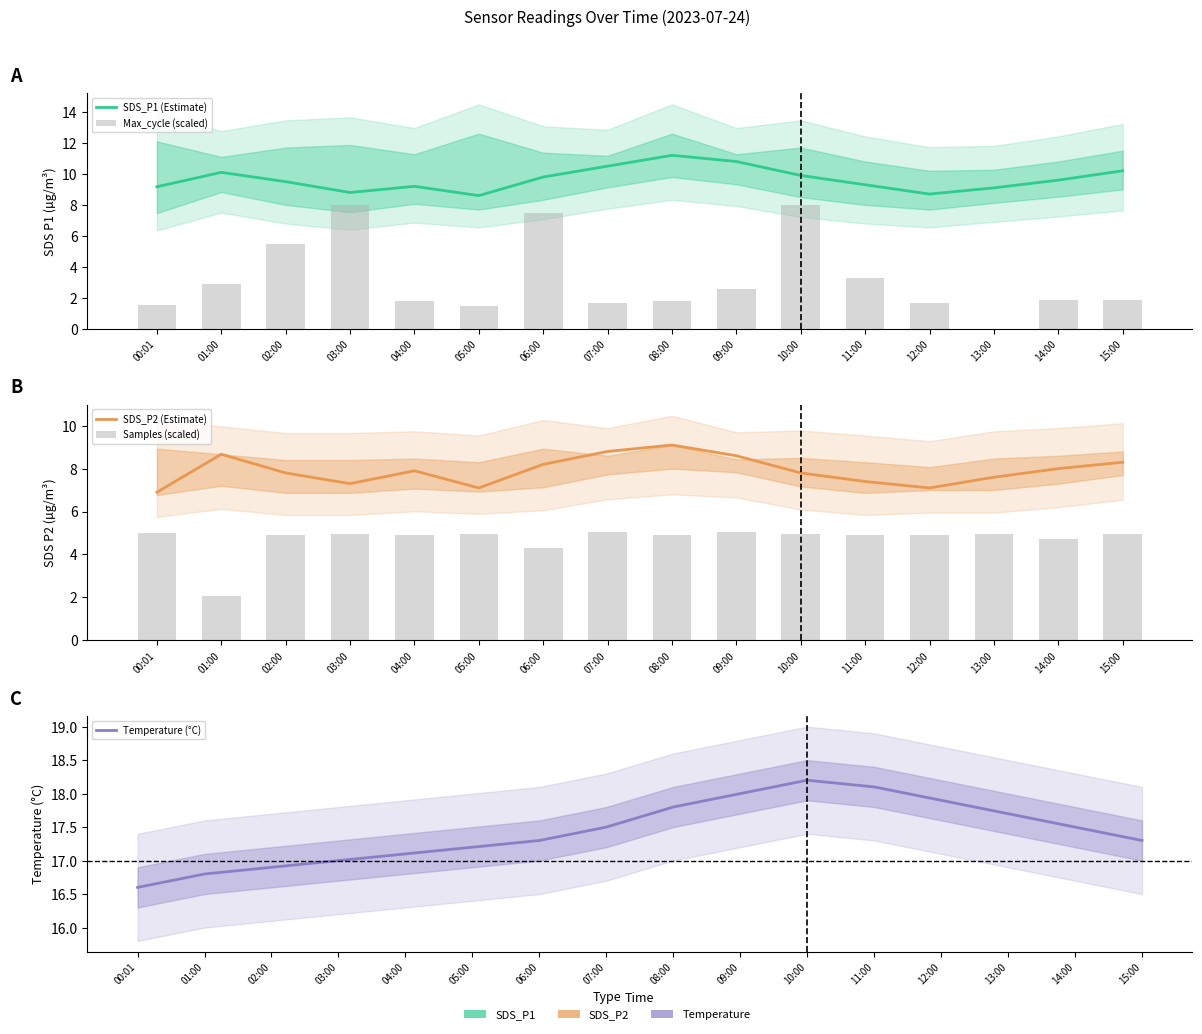

What is the approximate value of SDS_P2 (Estimate) at 14:00?

8.0